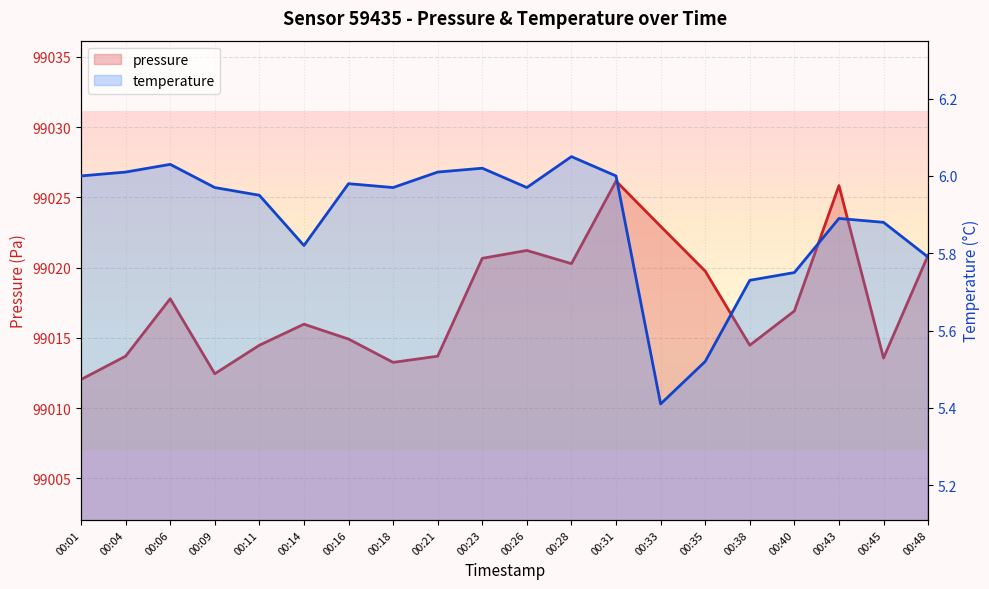

Rank the series by their average value, from lowest to highest.

temperature, pressure